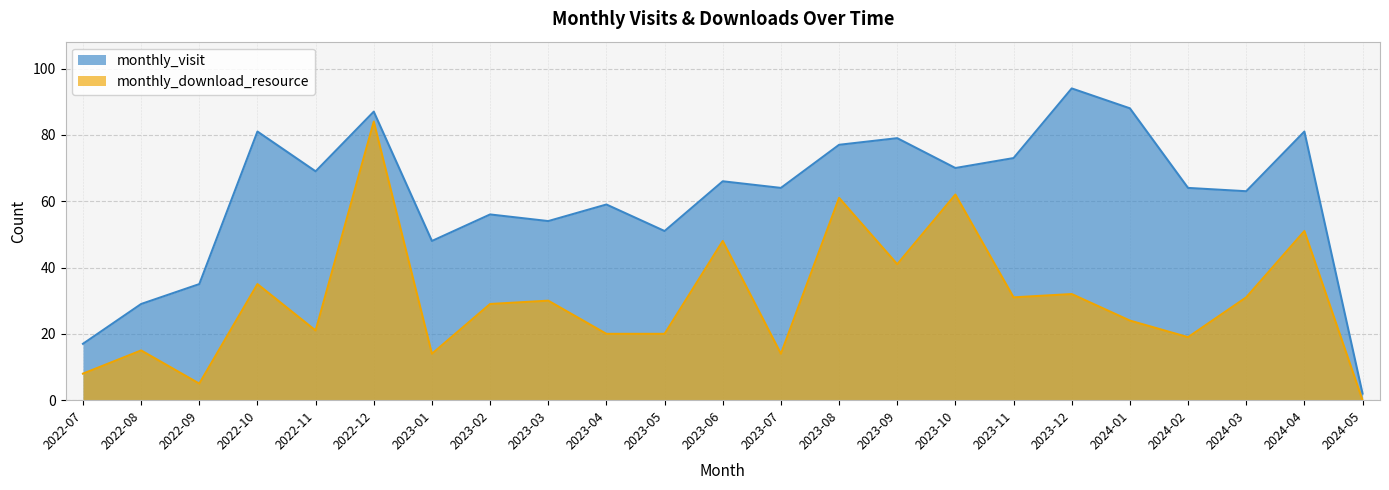

Rank the categories by monthly_visit value from highest to lowest.

2023-12, 2024-01, 2022-12, 2022-10, 2024-04, 2023-09, 2023-08, 2023-11, 2023-10, 2022-11, 2023-06, 2023-07, 2024-02, 2024-03, 2023-04, 2023-02, 2023-03, 2023-05, 2023-01, 2022-09, 2022-08, 2022-07, 2024-05